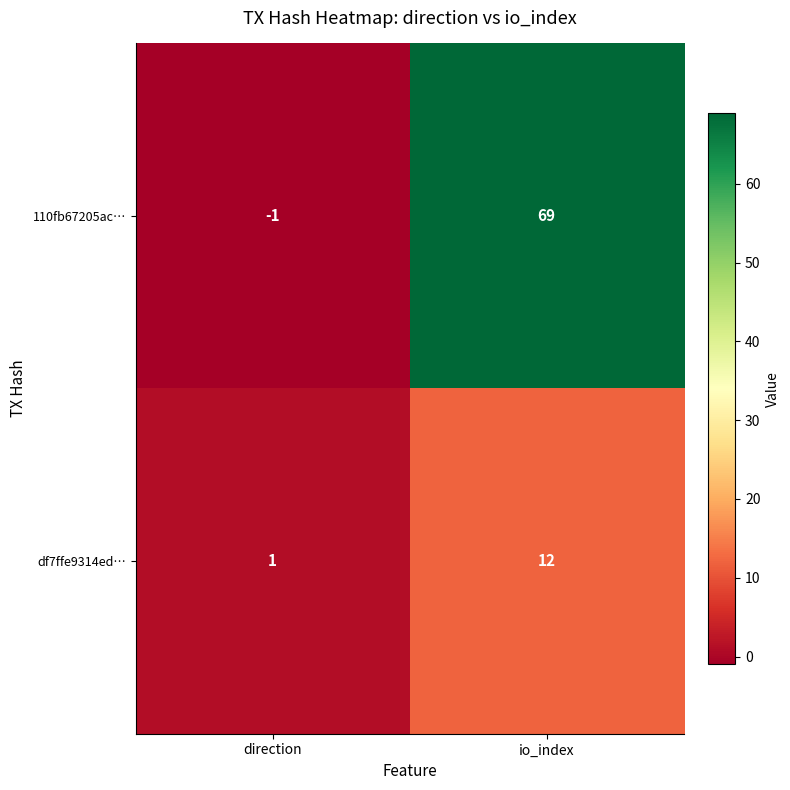

How many values in the 110fb67205ac… series are below 69?

1